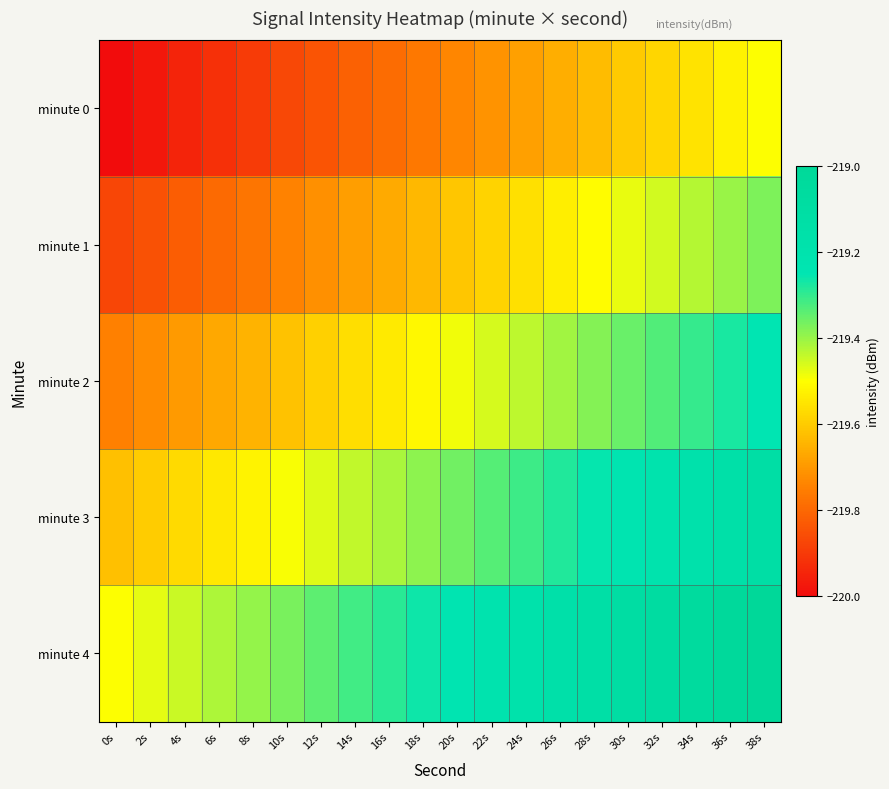

Reading left to right, transcribe all the data shown in this chart.

minute 0: 0s=-220.0	2s=-220.0	4s=-219.9	6s=-219.9	8s=-219.9	10s=-219.9	12s=-219.8	14s=-219.8	16s=-219.8	18s=-219.8	20s=-219.7	22s=-219.7	24s=-219.7	26s=-219.7	28s=-219.6	30s=-219.6	32s=-219.6	34s=-219.6	36s=-219.5	38s=-219.5
minute 1: 0s=-219.9	2s=-219.8	4s=-219.8	6s=-219.8	8s=-219.8	10s=-219.7	12s=-219.7	14s=-219.7	16s=-219.7	18s=-219.6	20s=-219.6	22s=-219.6	24s=-219.6	26s=-219.5	28s=-219.5	30s=-219.5	32s=-219.5	34s=-219.4	36s=-219.4	38s=-219.4
minute 2: 0s=-219.8	2s=-219.7	4s=-219.7	6s=-219.7	8s=-219.6	10s=-219.6	12s=-219.6	14s=-219.6	16s=-219.5	18s=-219.5	20s=-219.5	22s=-219.5	24s=-219.4	26s=-219.4	28s=-219.4	30s=-219.4	32s=-219.3	34s=-219.3	36s=-219.3	38s=-219.2
minute 3: 0s=-219.6	2s=-219.6	4s=-219.6	6s=-219.5	8s=-219.5	10s=-219.5	12s=-219.5	14s=-219.4	16s=-219.4	18s=-219.4	20s=-219.4	22s=-219.3	24s=-219.3	26s=-219.3	28s=-219.3	30s=-219.2	32s=-219.2	34s=-219.2	36s=-219.2	38s=-219.1
minute 4: 0s=-219.5	2s=-219.5	4s=-219.4	6s=-219.4	8s=-219.4	10s=-219.4	12s=-219.3	14s=-219.3	16s=-219.3	18s=-219.3	20s=-219.2	22s=-219.2	24s=-219.2	26s=-219.2	28s=-219.1	30s=-219.1	32s=-219.1	34s=-219.1	36s=-219.0	38s=-219.0